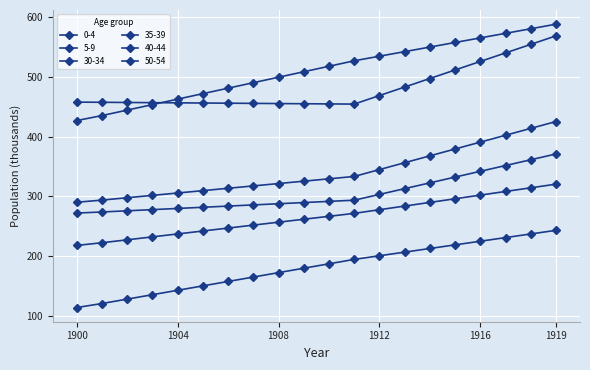

How many data points in 30-34 are less than 329?

10